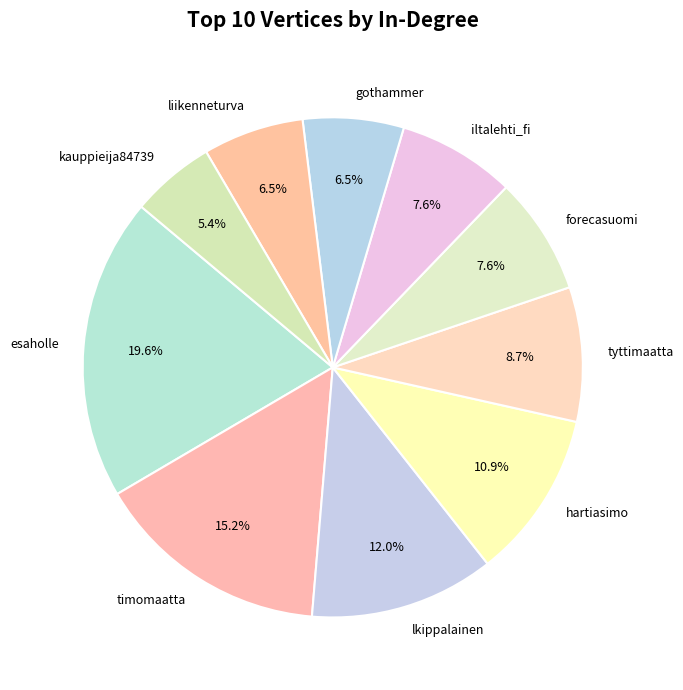

Which slice is the largest?

esaholle